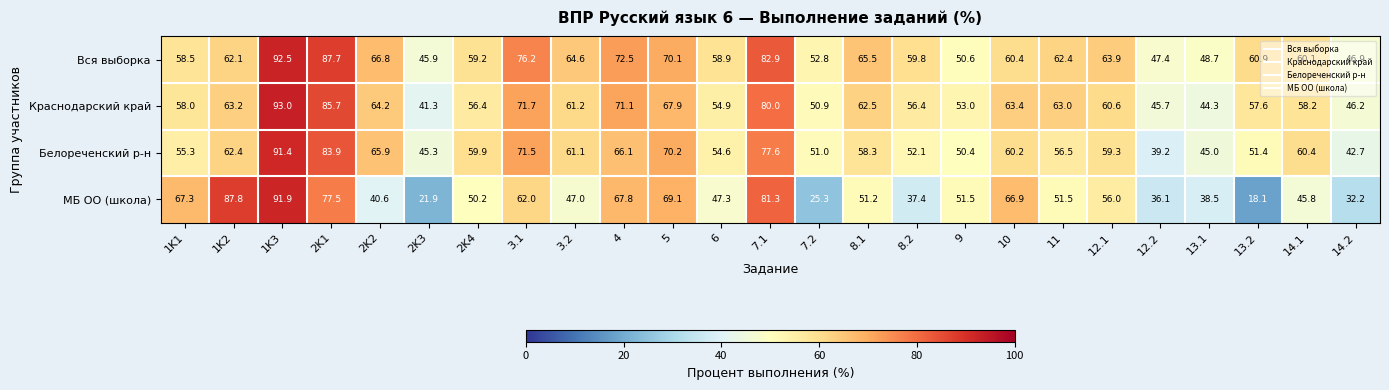

At which label is Краснодарский край closest to 67?

5